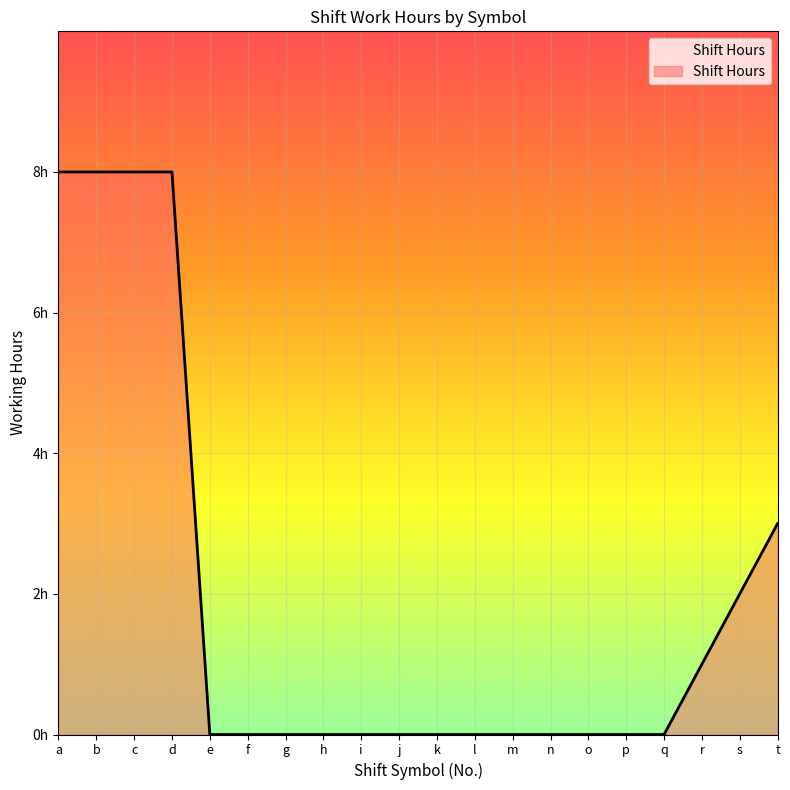

Where is the data nearest to the value 4?

t